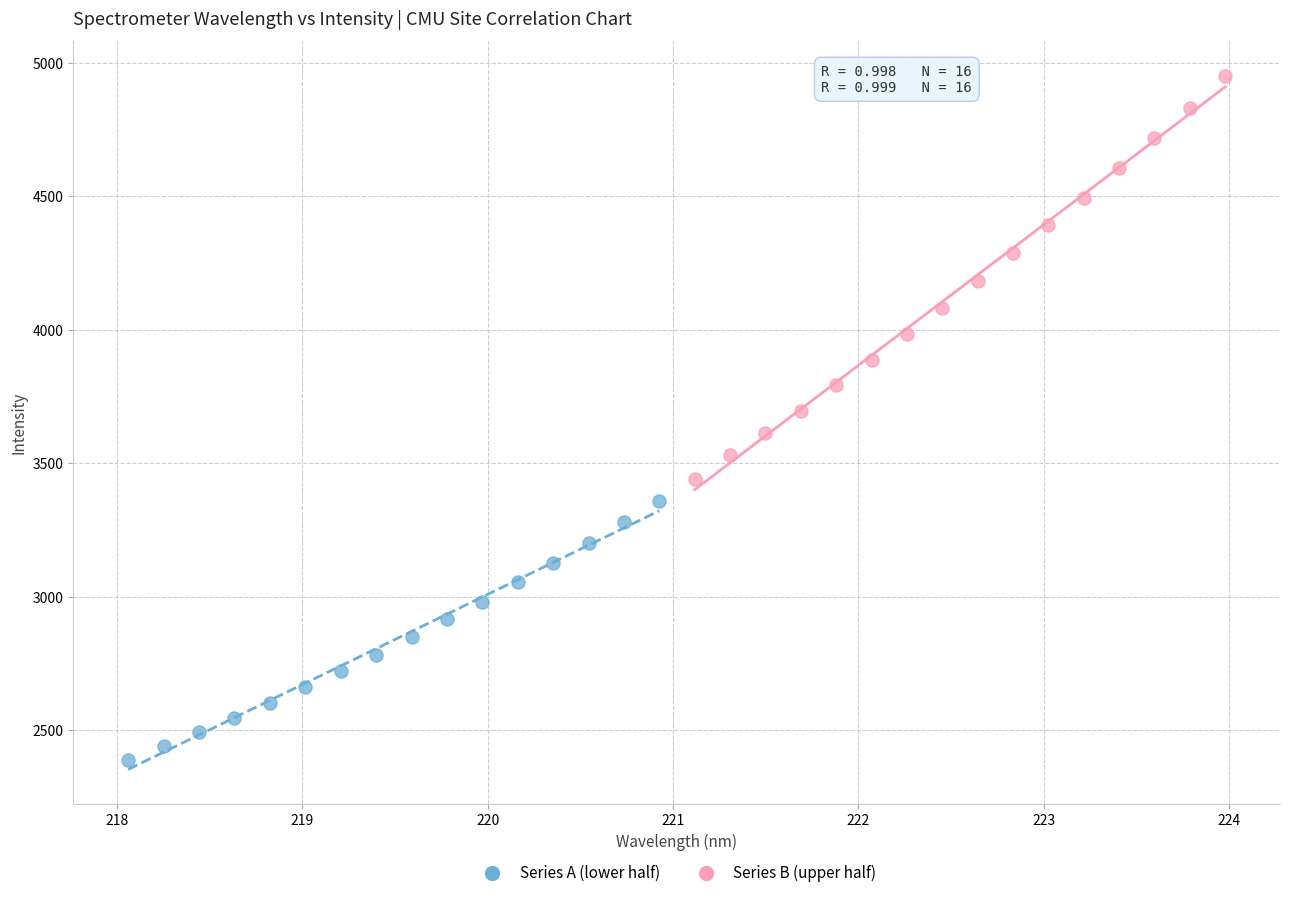

Which series reaches the maximum Y coordinate?

Series B (upper half)